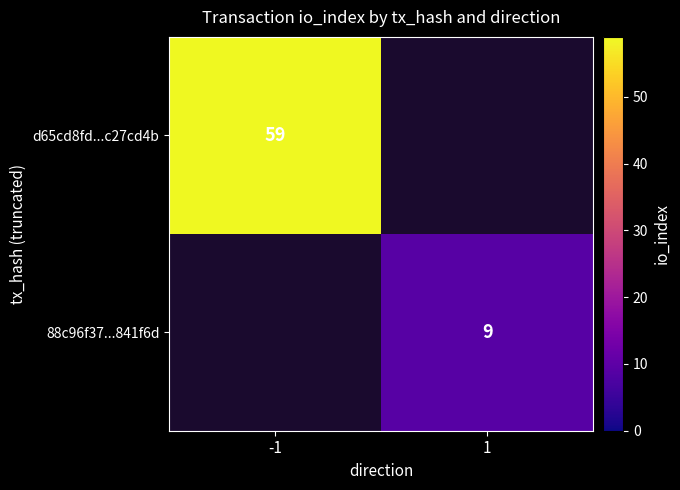

The 88c96f37...841f6d series shows 6 at 1. True or false?

False